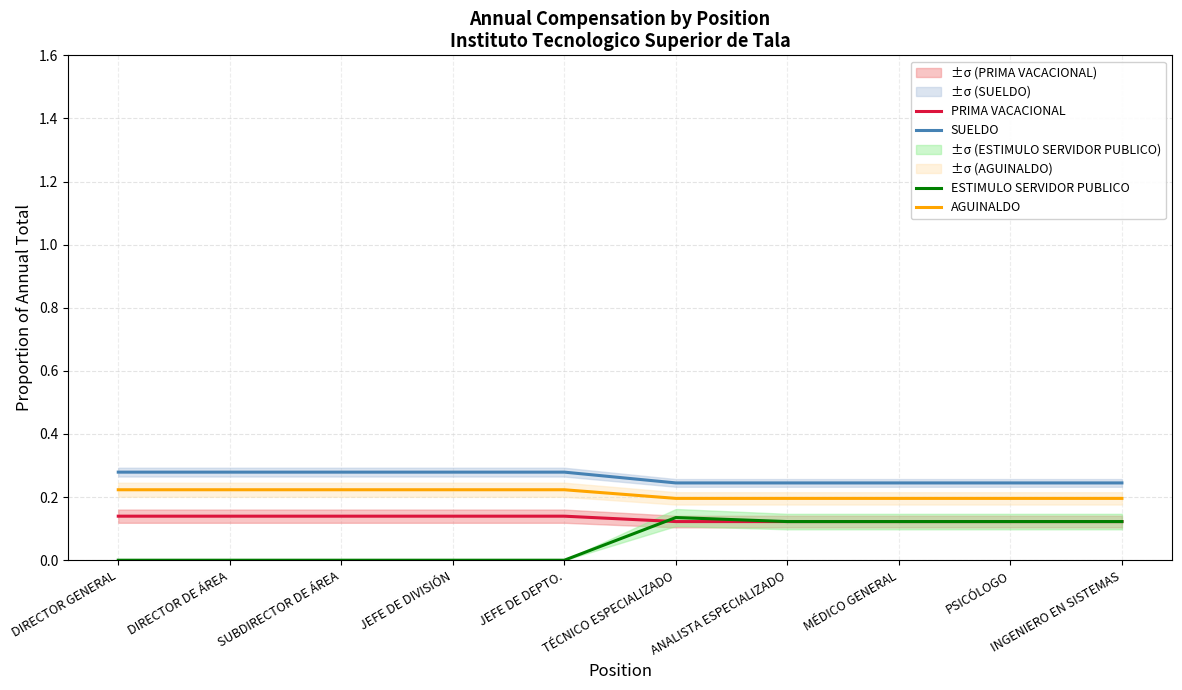

What are all the series names shown in the legend?

SUELDO, AGUINALDO, PRIMA VACACIONAL, ESTIMULO SERVIDOR PUBLICO